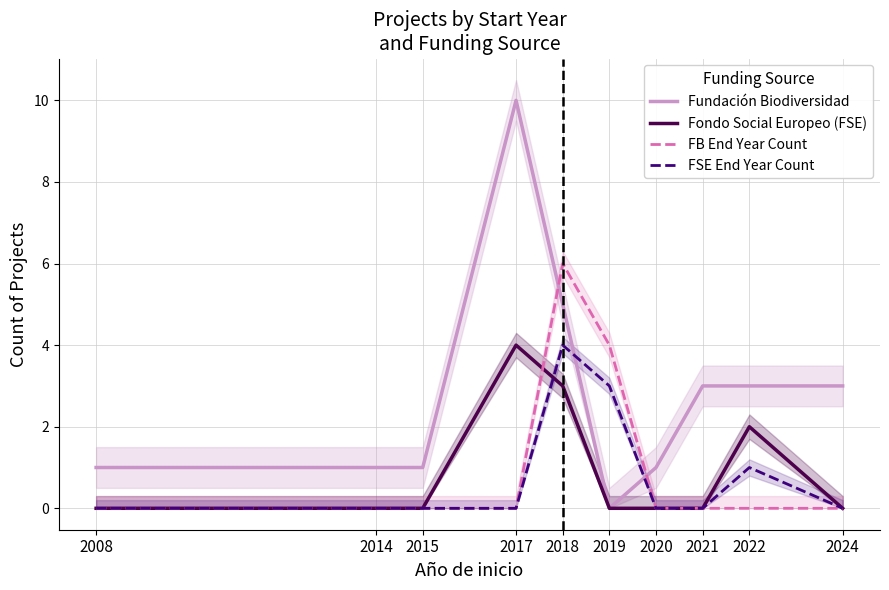

Reading left to right, list all the values displayed in this chart.

Fundación Biodiversidad: 2008=1	2014=1	2015=1	2017=10	2018=5	2019=0	2020=1	2021=3	2022=3	2024=3
Fondo Social Europeo (FSE): 2008=0	2014=0	2015=0	2017=4	2018=3	2019=0	2020=0	2021=0	2022=2	2024=0
FB End Year Count: 2008=0	2014=0	2015=0	2017=0	2018=6	2019=4	2020=0	2021=0	2022=0	2024=0
FSE End Year Count: 2008=0	2014=0	2015=0	2017=0	2018=4	2019=3	2020=0	2021=0	2022=1	2024=0